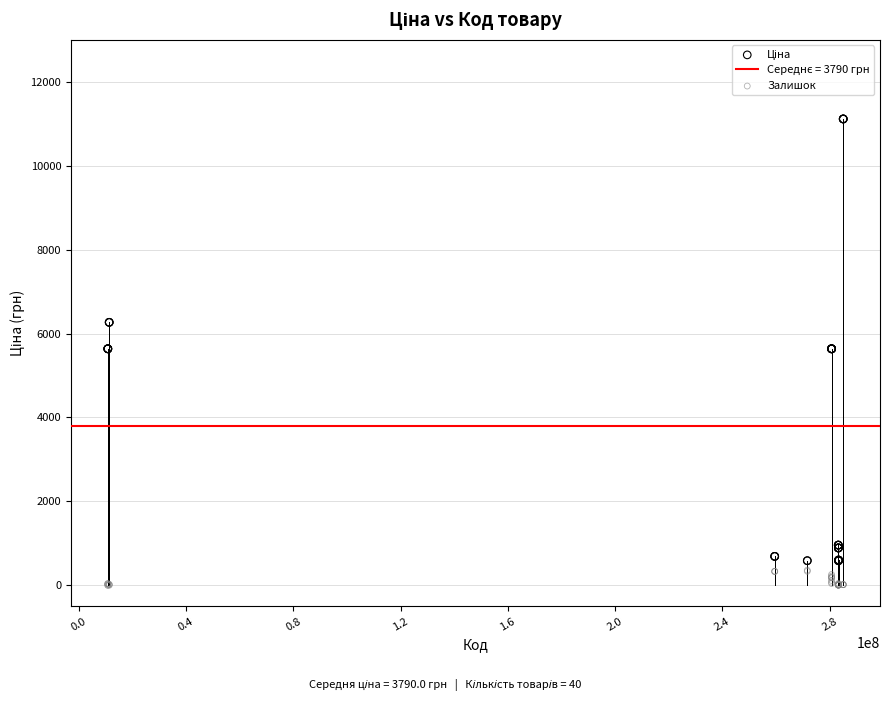

Which series contains the lowest Y value?

Залишок